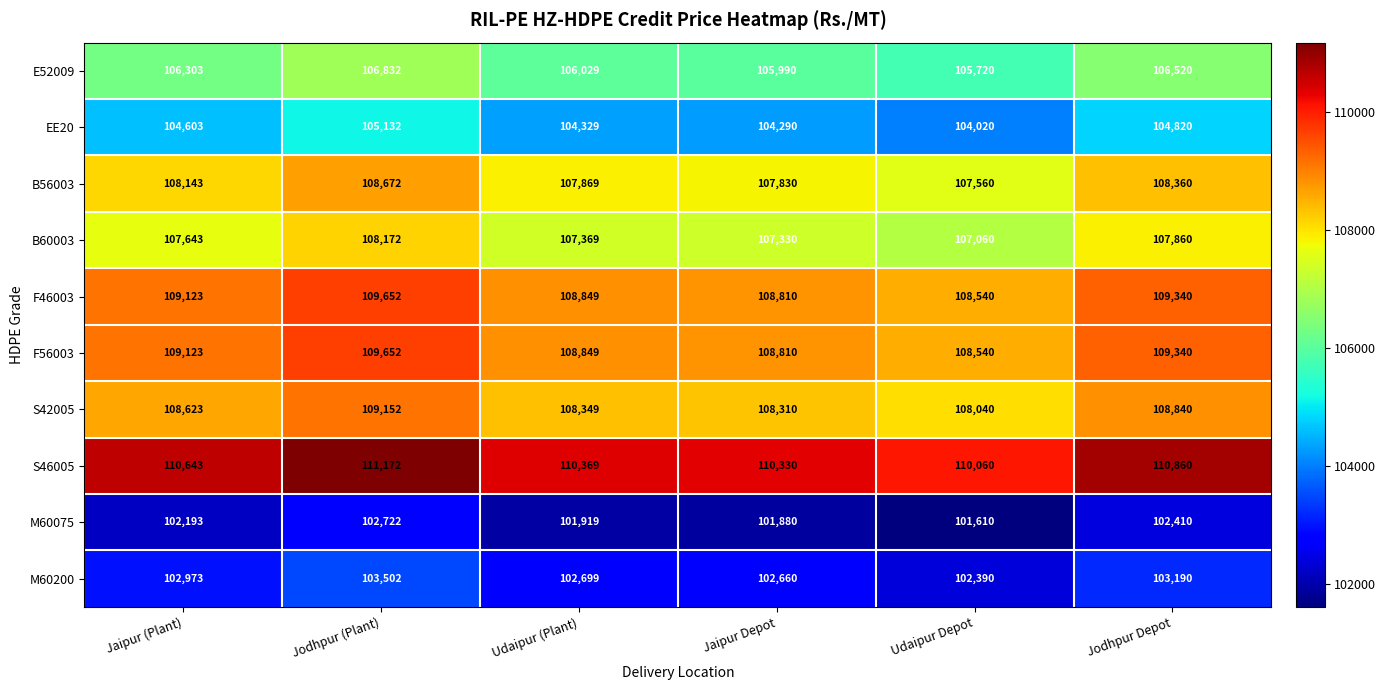

Rank the categories by S46005 value from highest to lowest.

Jodhpur (Plant), Jodhpur Depot, Jaipur (Plant), Udaipur (Plant), Jaipur Depot, Udaipur Depot